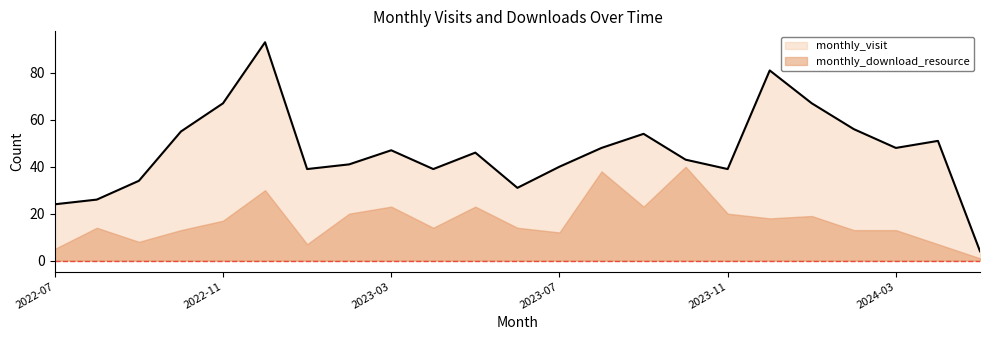

How many interior local peaks (higher than both neighbors) does the data have?

6